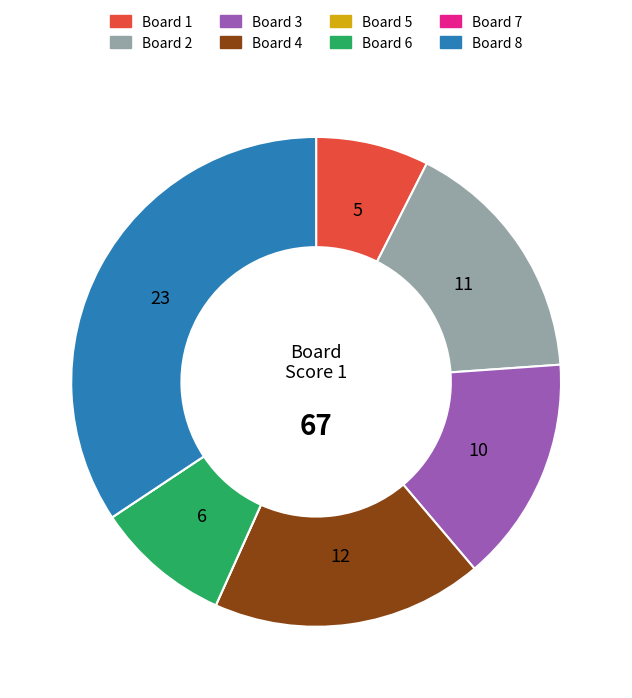

Is there a majority slice in this chart?

No